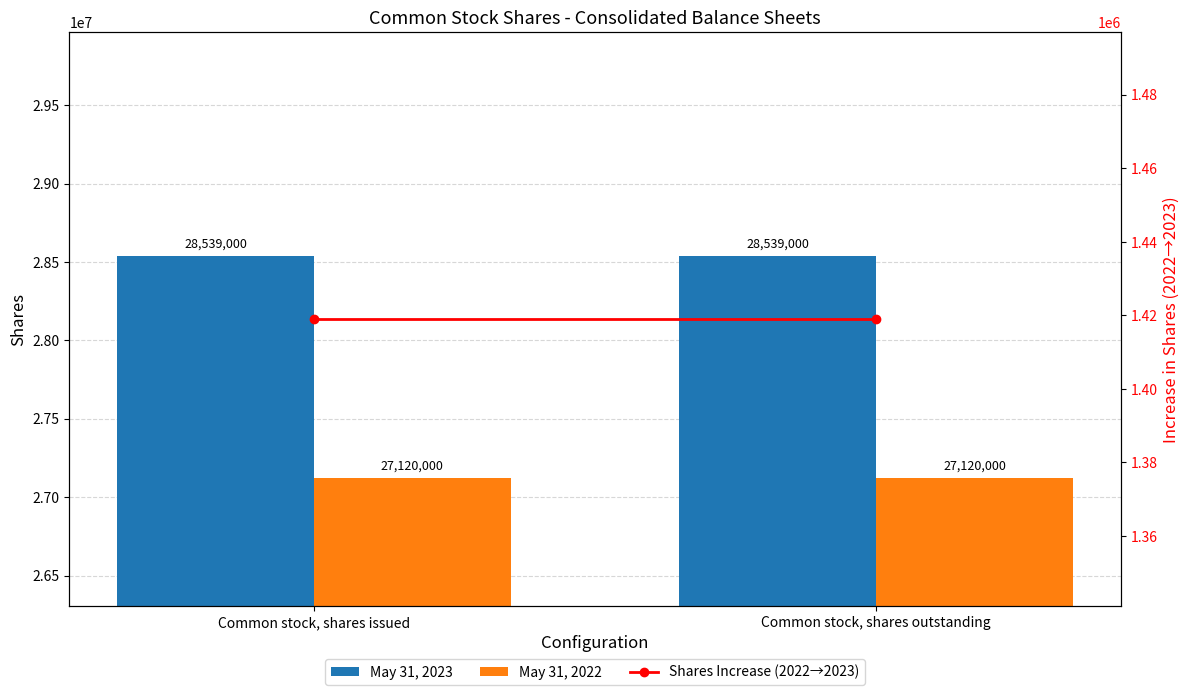

What is the spread (max minus min) of values at Common stock, shares issued?

27120000